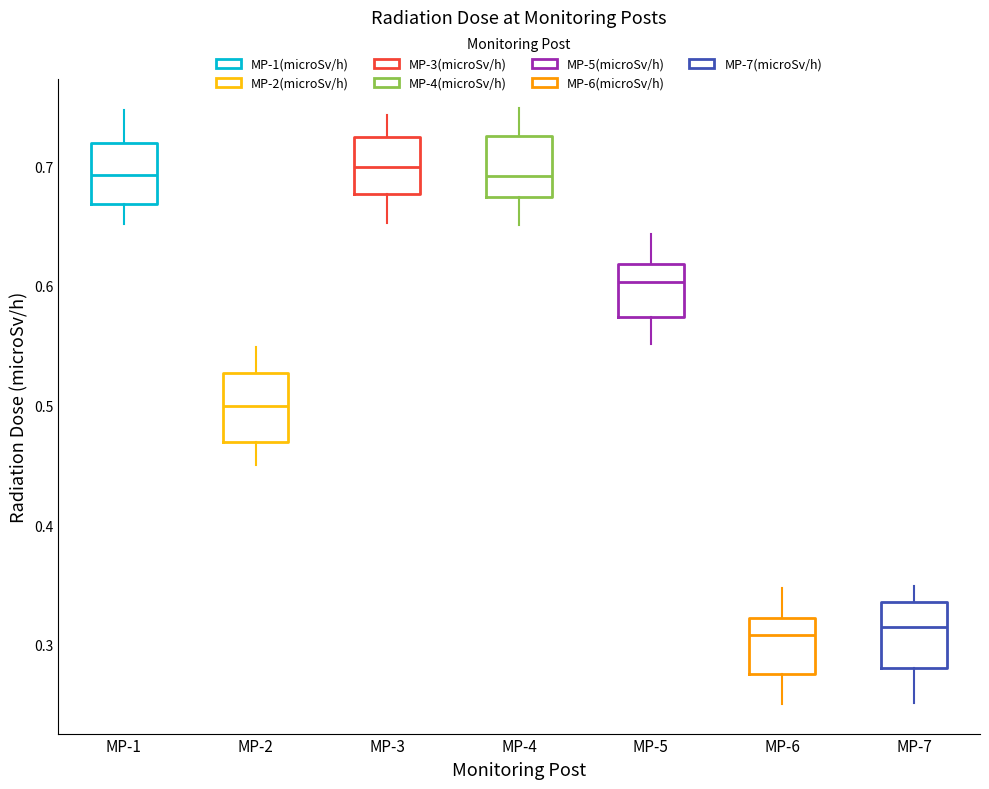

Reading left to right, read every box against the y-axis: the position of its median line, the range the box covers, and the ends of its whiskers. The values are not printed on the chart, so give them approximately, as read against the axis.

MP-1: median 0.69, box 0.67 to 0.72, whiskers 0.65 to 0.75
MP-2: median 0.50, box 0.47 to 0.53, whiskers 0.45 to 0.55
MP-3: median 0.70, box 0.68 to 0.72, whiskers 0.65 to 0.74
MP-4: median 0.69, box 0.67 to 0.73, whiskers 0.65 to 0.75
MP-5: median 0.60, box 0.57 to 0.62, whiskers 0.55 to 0.64
MP-6: median 0.31, box 0.28 to 0.32, whiskers 0.25 to 0.35
MP-7: median 0.31, box 0.28 to 0.34, whiskers 0.25 to 0.35